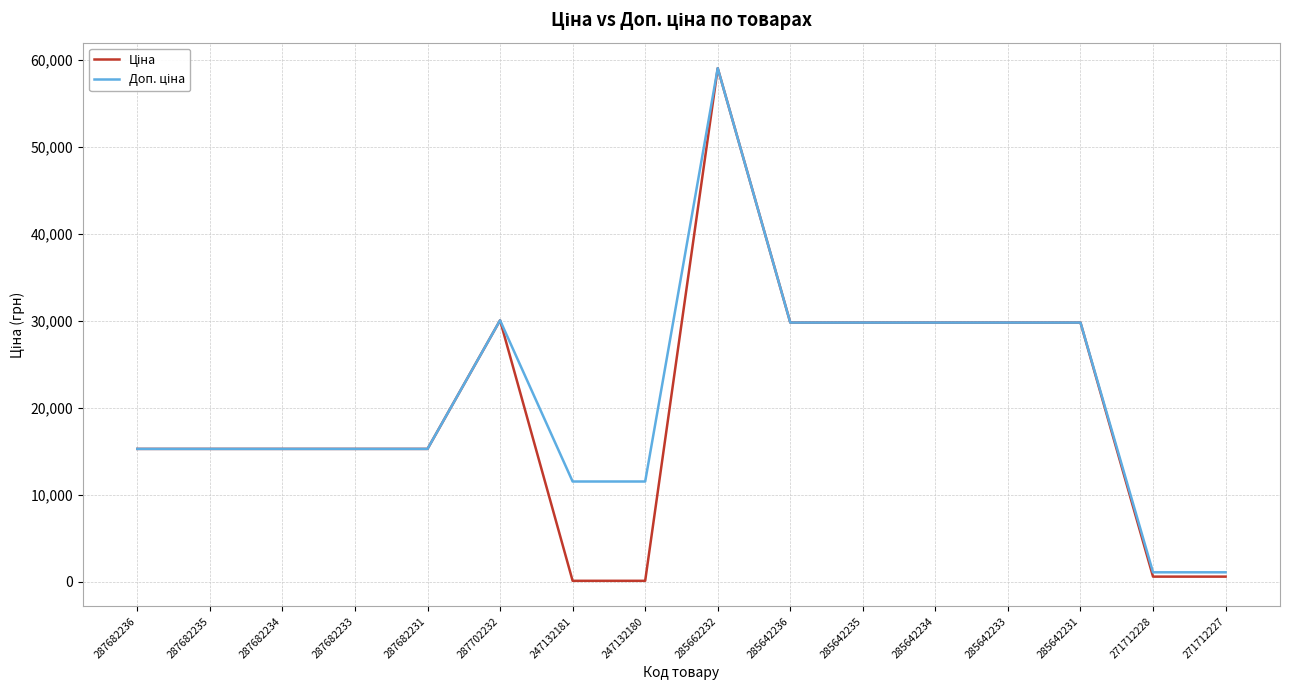

At which category is the sum across all series the highest?

285662232